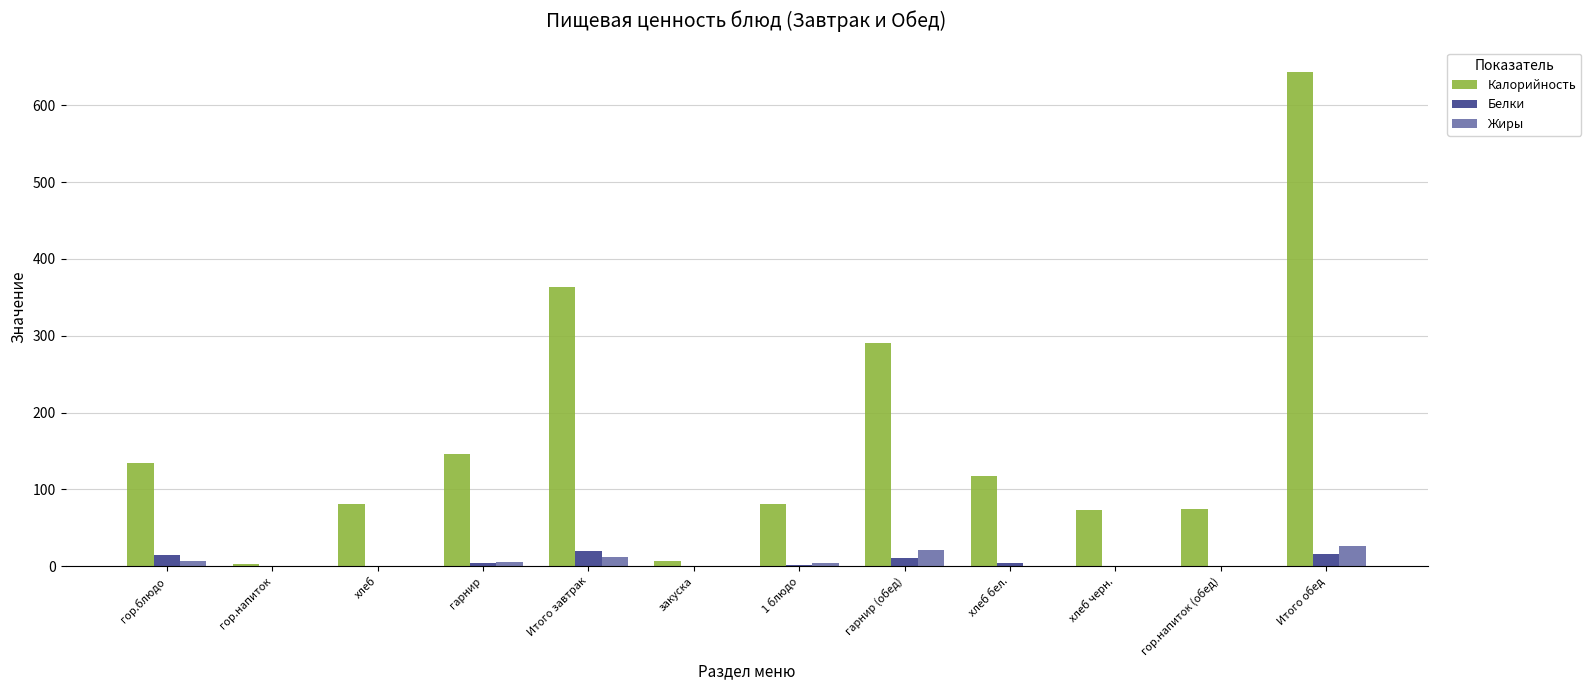

Which series changed the most between 1 блюдо and хлеб бел.?

Калорийность